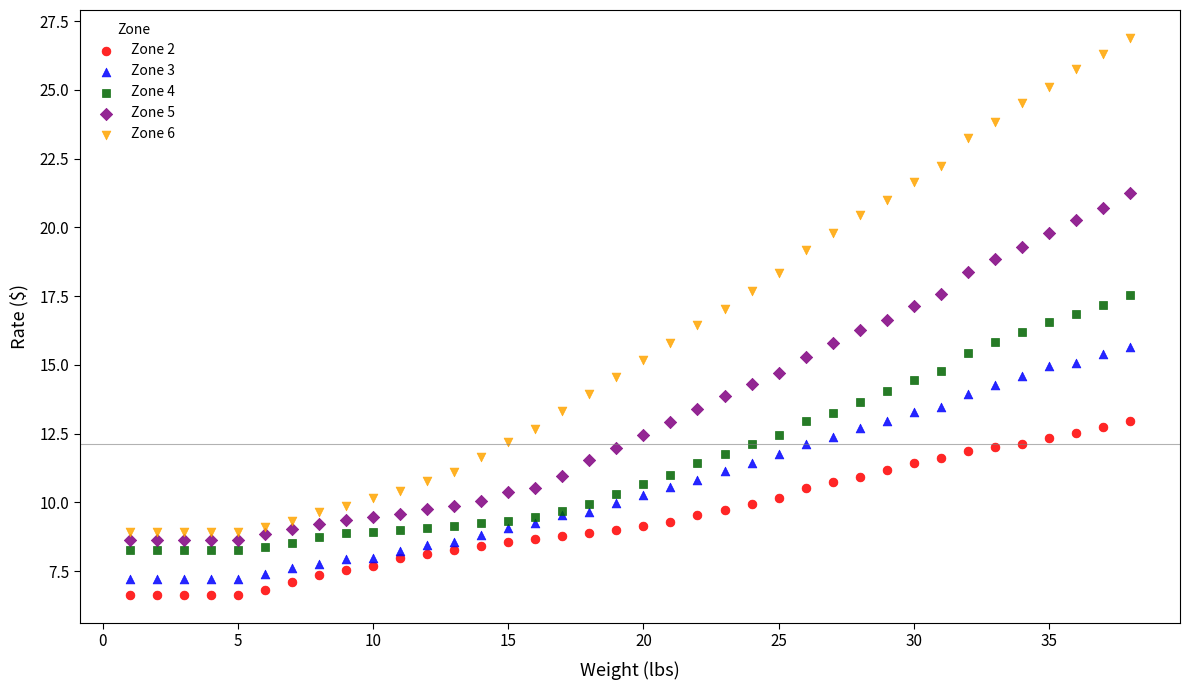

Which series reaches the minimum Y coordinate?

Zone 2